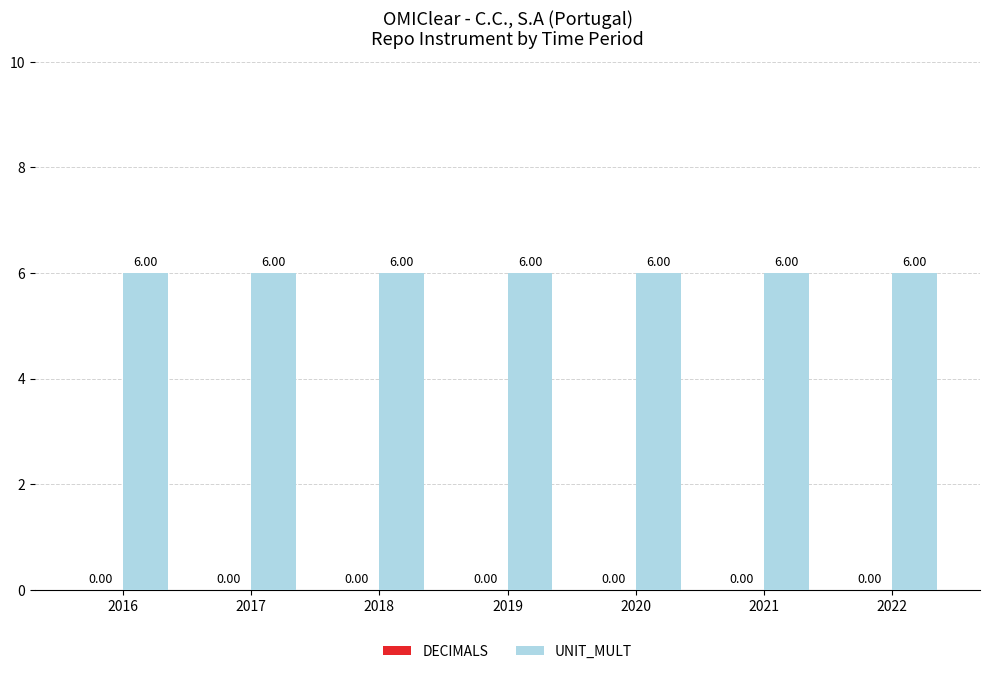

Between 2019 and 2017, which is larger?

2019